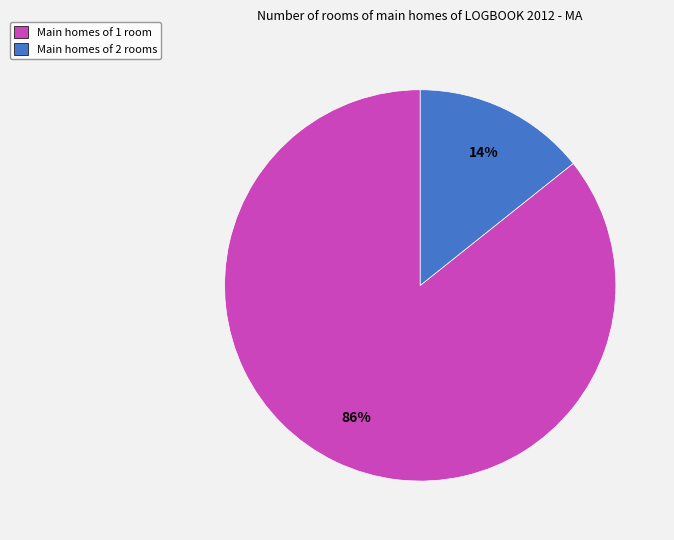

To the nearest percent, what is the average slice percentage?

50%